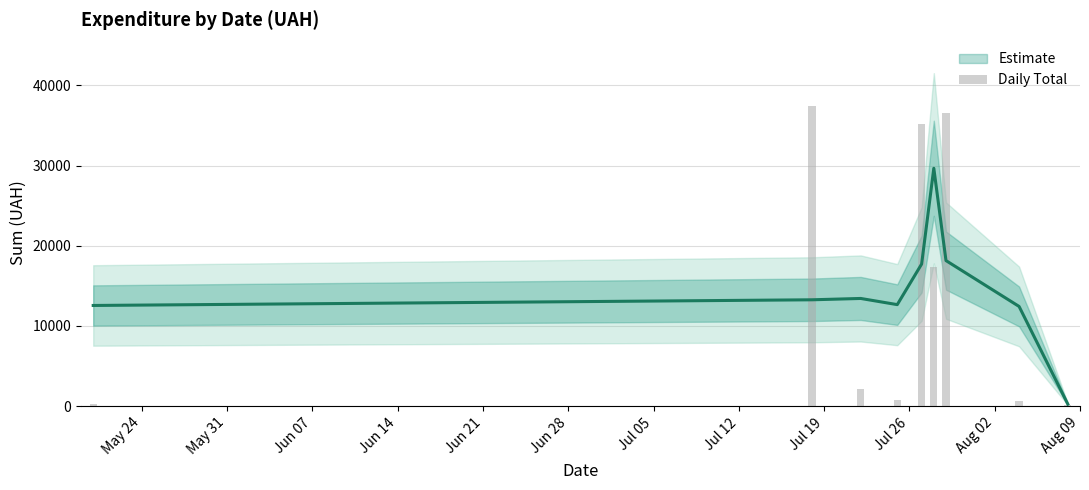

Which has a higher value, May 24 or Jun 21?

Jun 21